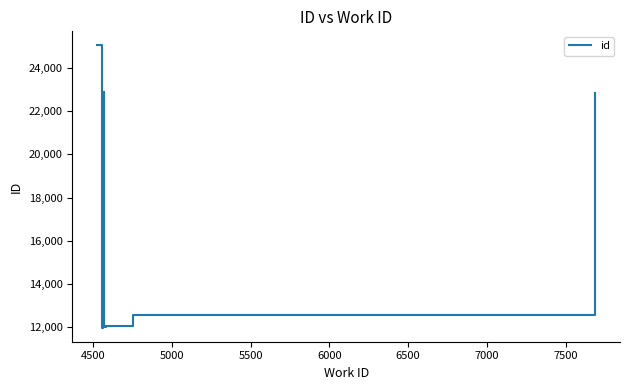

What is the sum of all values?

155363